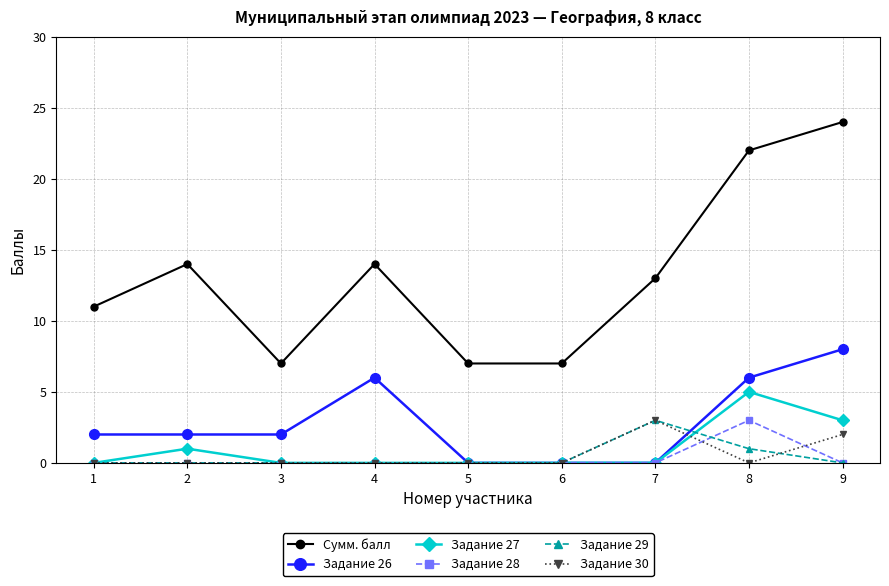

What is the difference between the maximum and minimum values in the Задание 29 series?

3